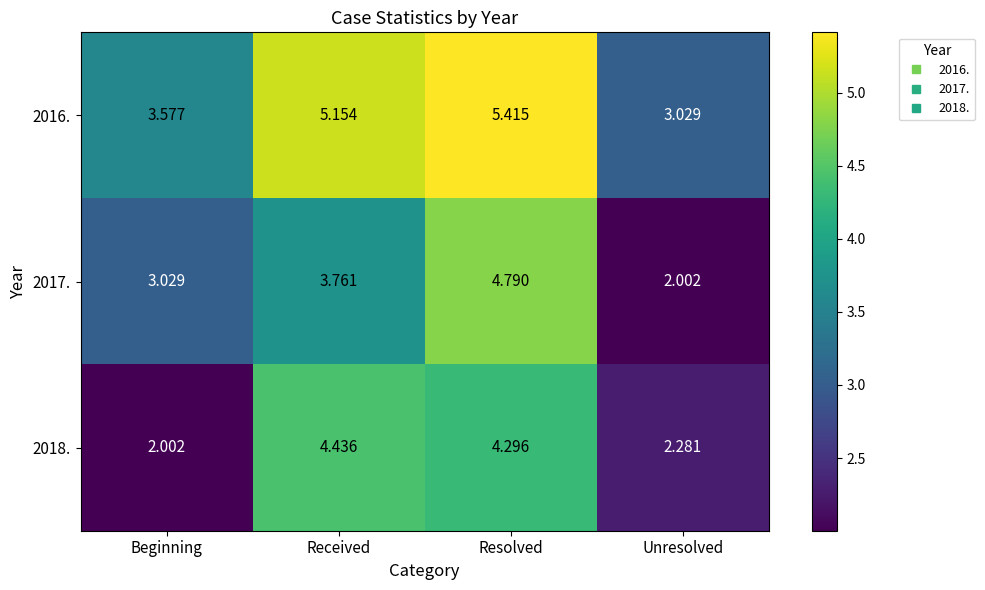

Is the value of 2016. at Resolved greater than the value of 2017. at Resolved?

Yes